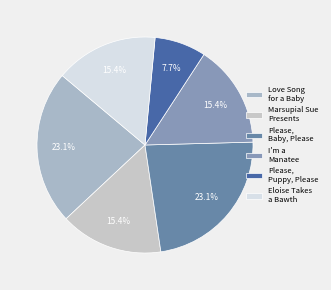

To the nearest percent, what portion does I'm a Manatee represent?

15%